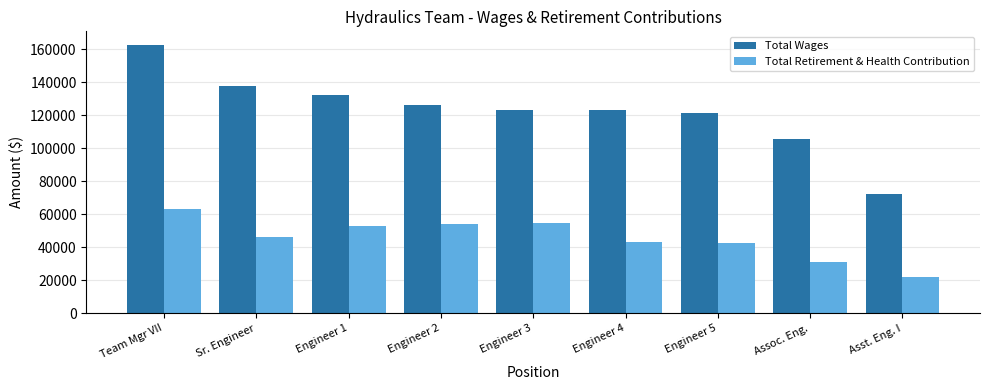

What is the total value across all series at Engineer 5?

164448